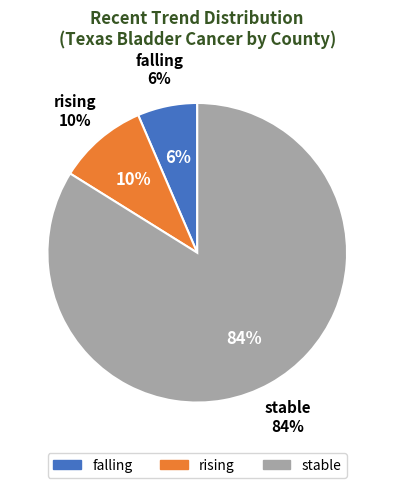

True or false: rising accounts for 3% of the total.

False